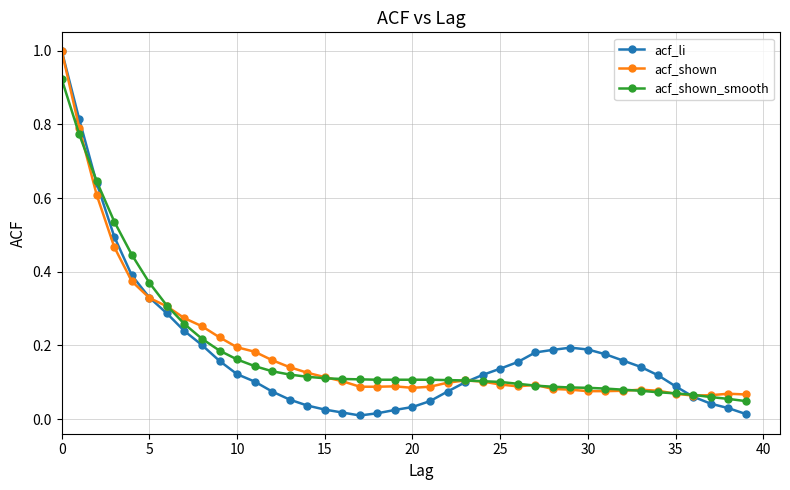

What is the maximum value for acf_shown?

1.0